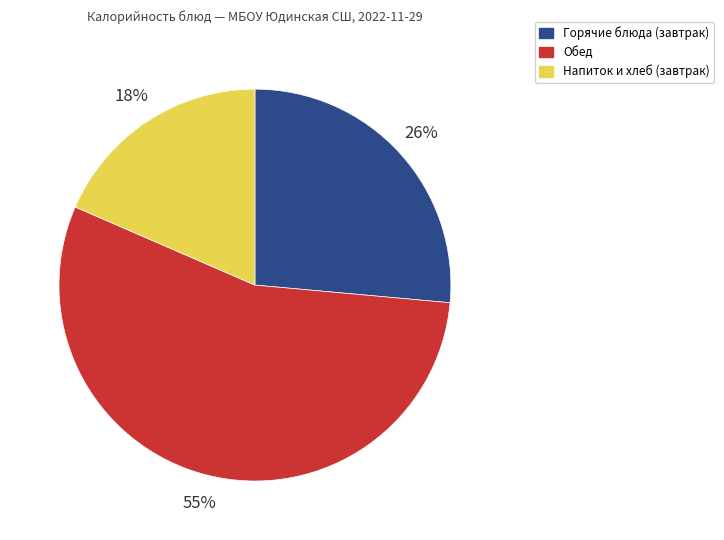

To the nearest percent, what is the average slice percentage?

33%